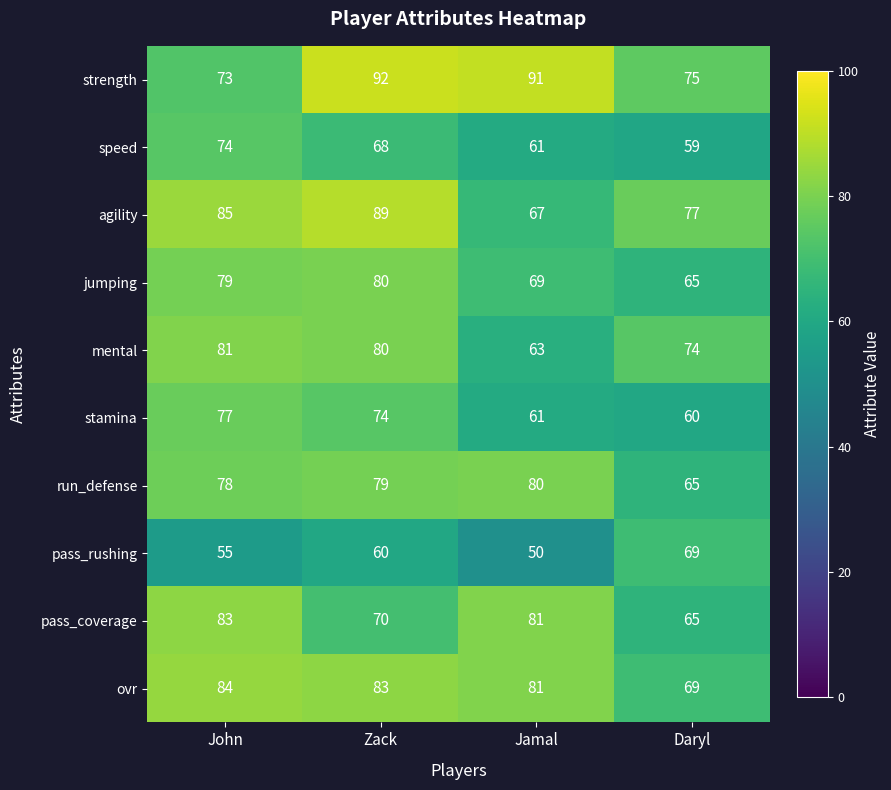

Rank the series at John from highest to lowest value.

agility, ovr, pass_coverage, mental, jumping, run_defense, stamina, speed, strength, pass_rushing